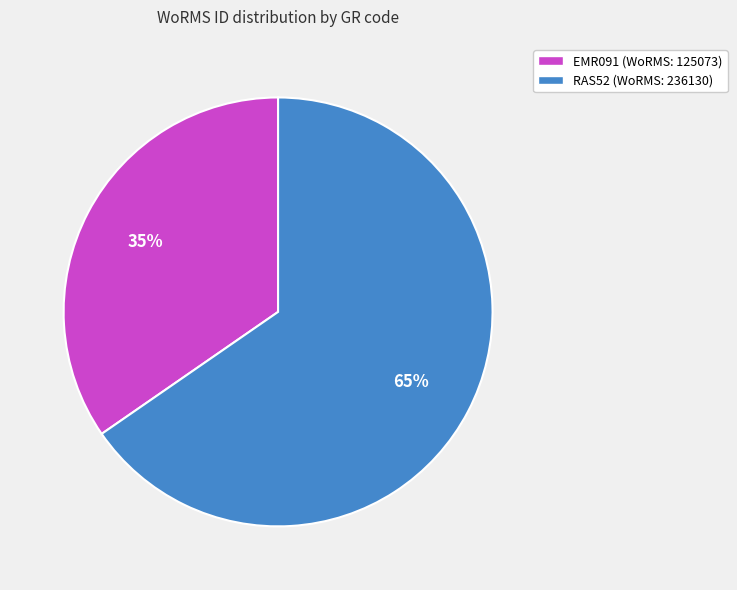

Which has a higher value, RAS52 or EMR091?

RAS52